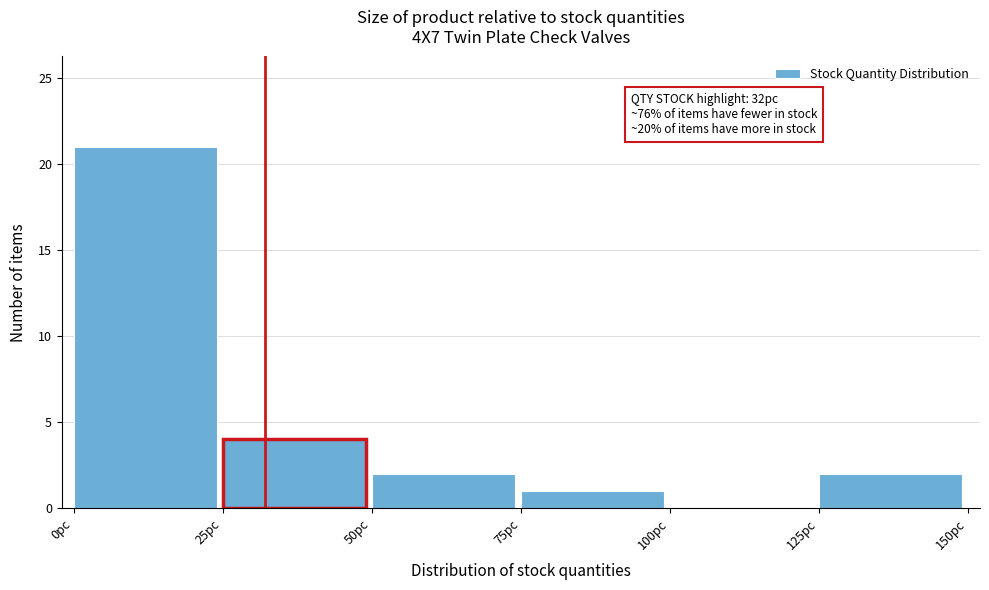

Over which range of the x-axis is the bar tallest?

0 to 25